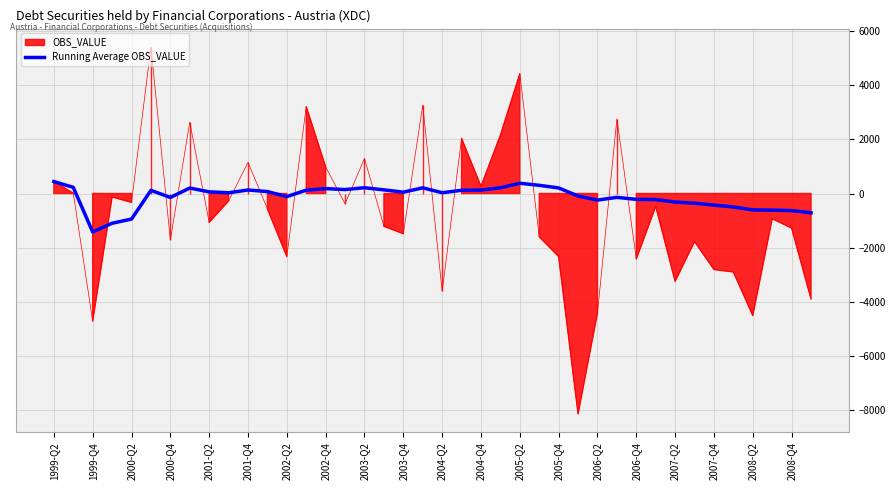

What is the approximate value at 21?

119.1